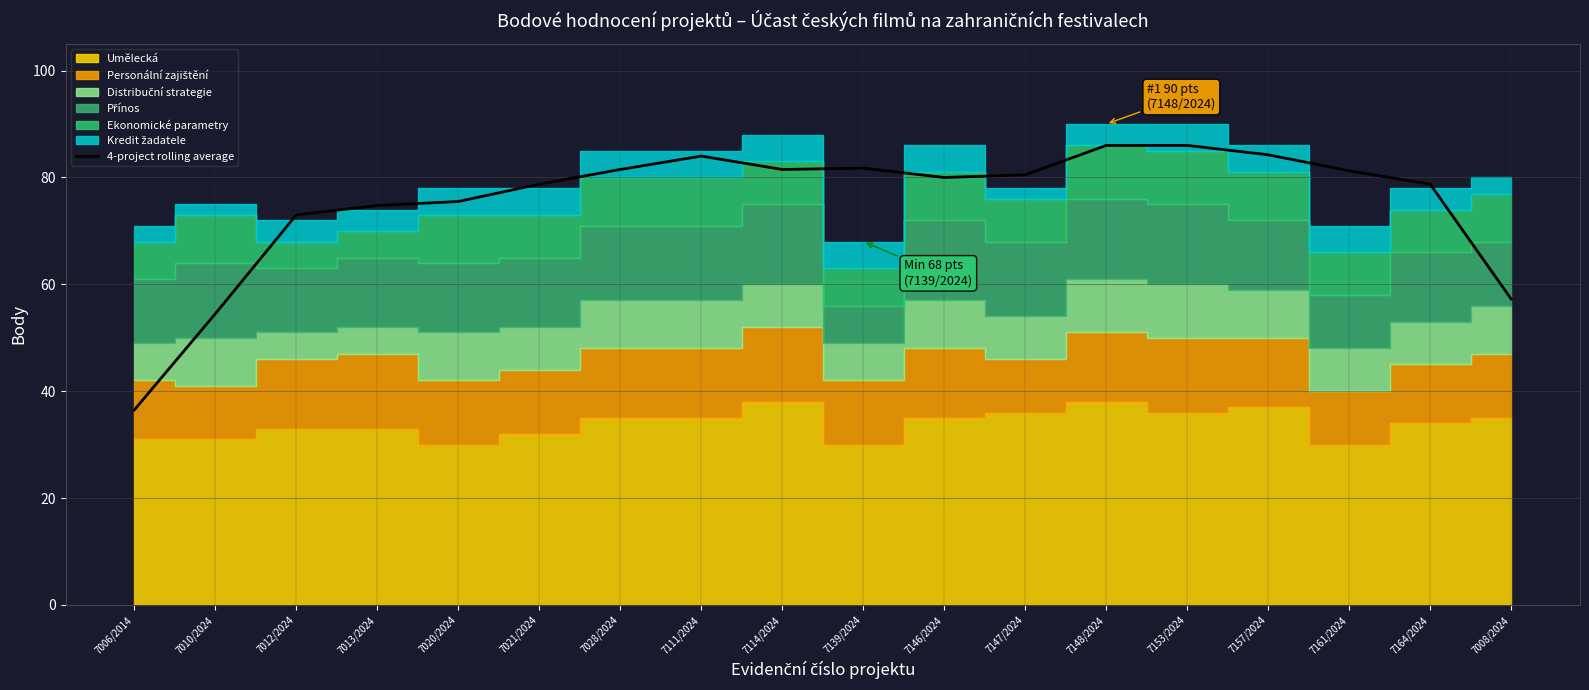

Which label corresponds to the smallest value in the chart?

7006/2014